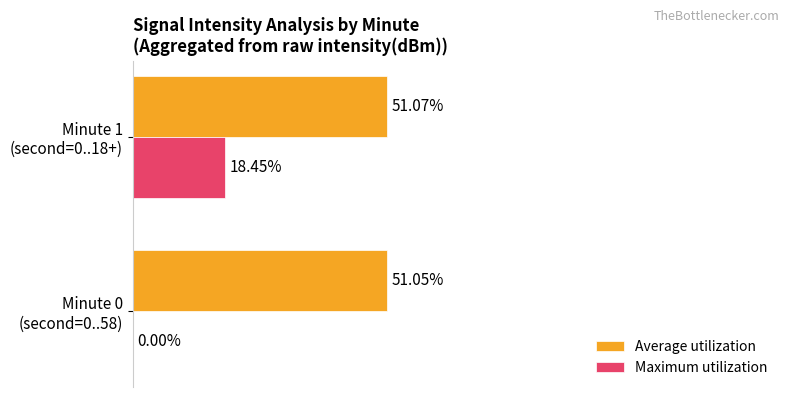

Which series has the largest total across all categories?

Average utilization